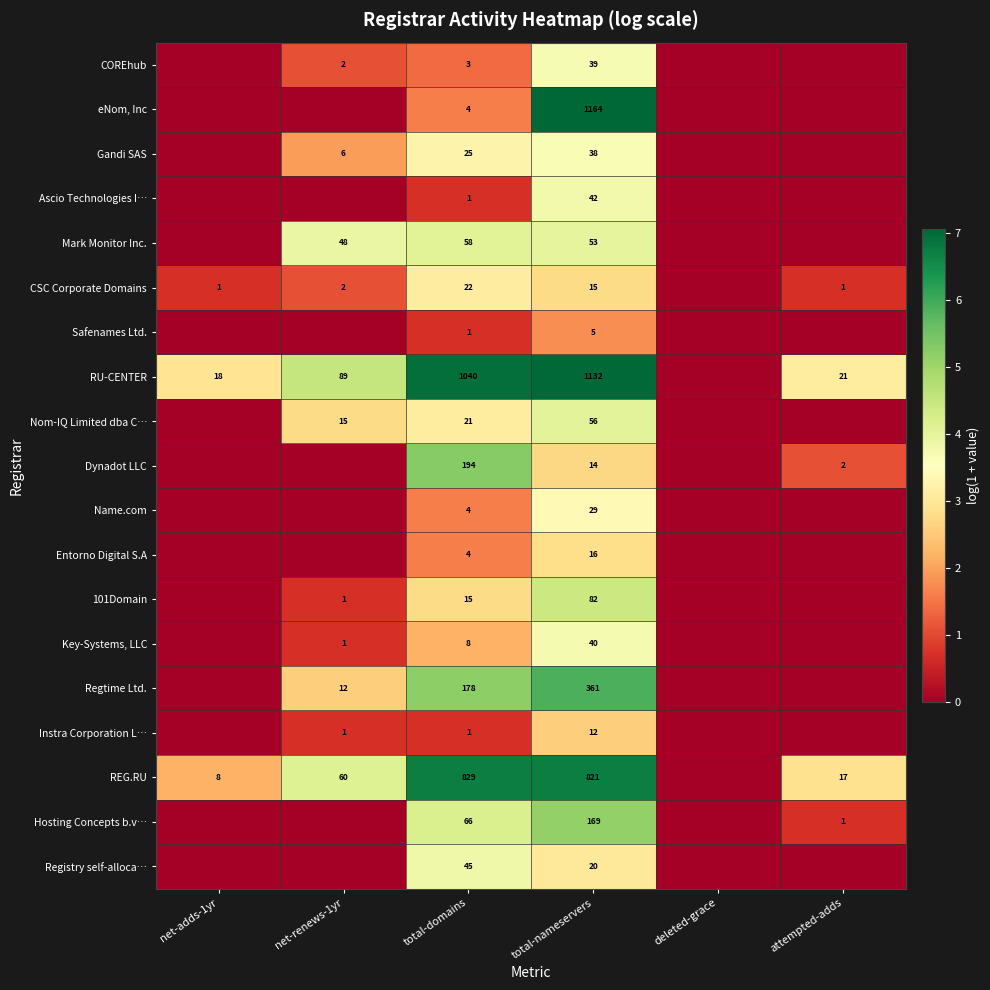

What is the total value across all series at net-renews-1yr?

24.1